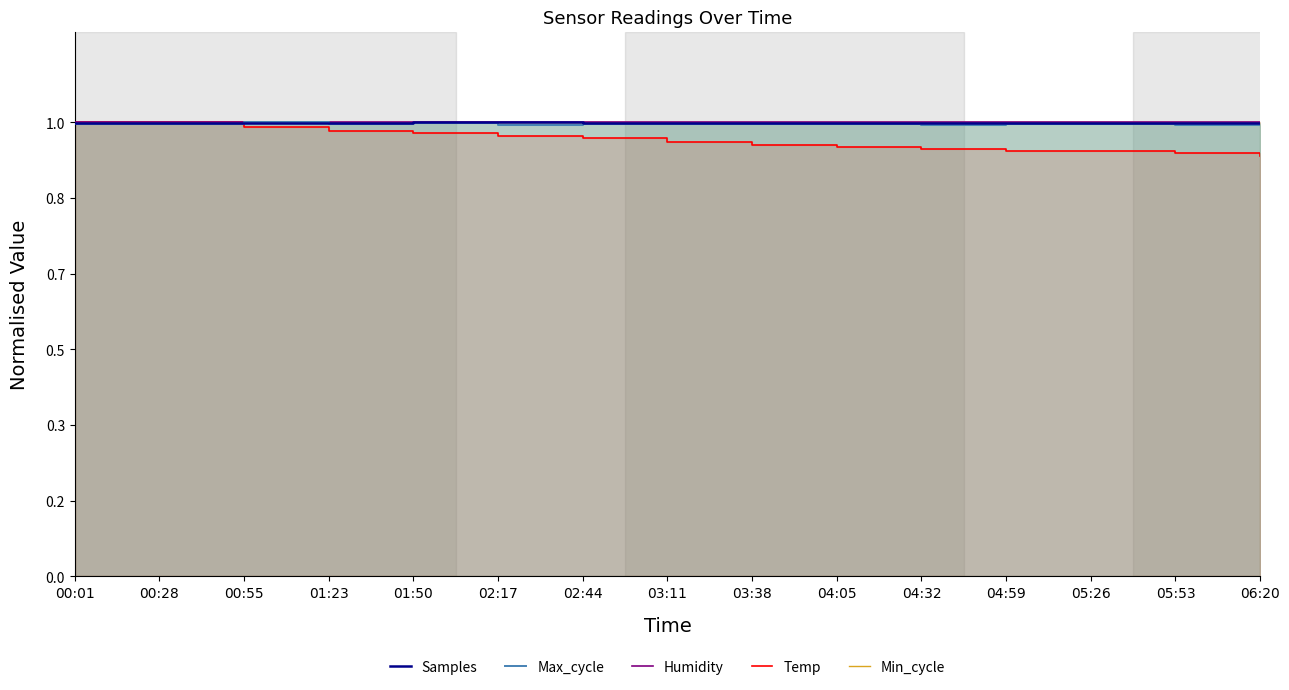

Rank the series by their maximum value, from highest to lowest.

Samples, Max_cycle, Humidity, Temp, Min_cycle